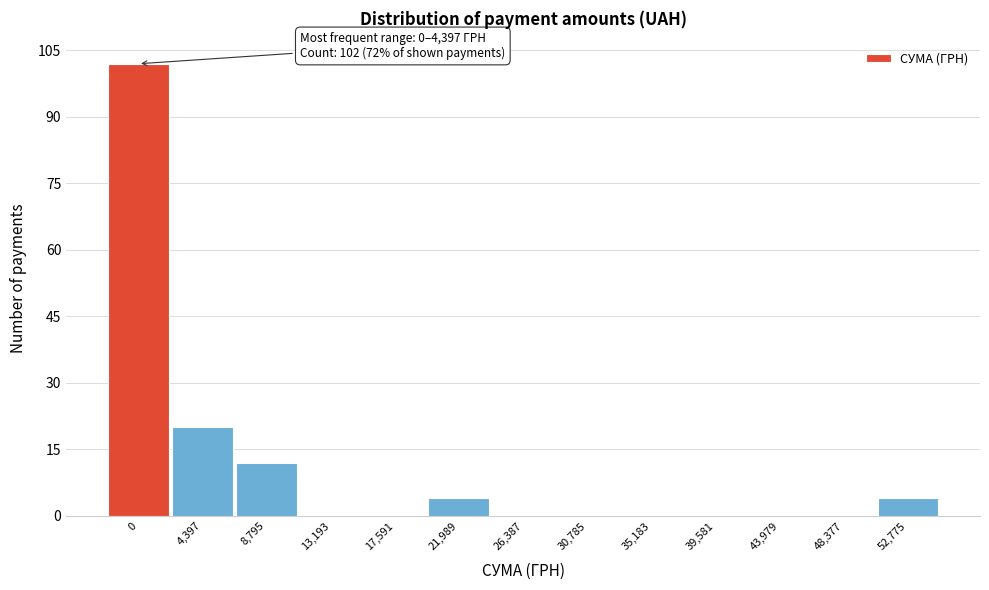

Reading right to left, list all the values displayed in this chart.

52,775=4	48,377=0	43,979=0	39,581=0	35,183=0	30,785=0	26,387=0	21,989=4	17,591=0	13,193=0	8,795=12	4,397=20	0=102